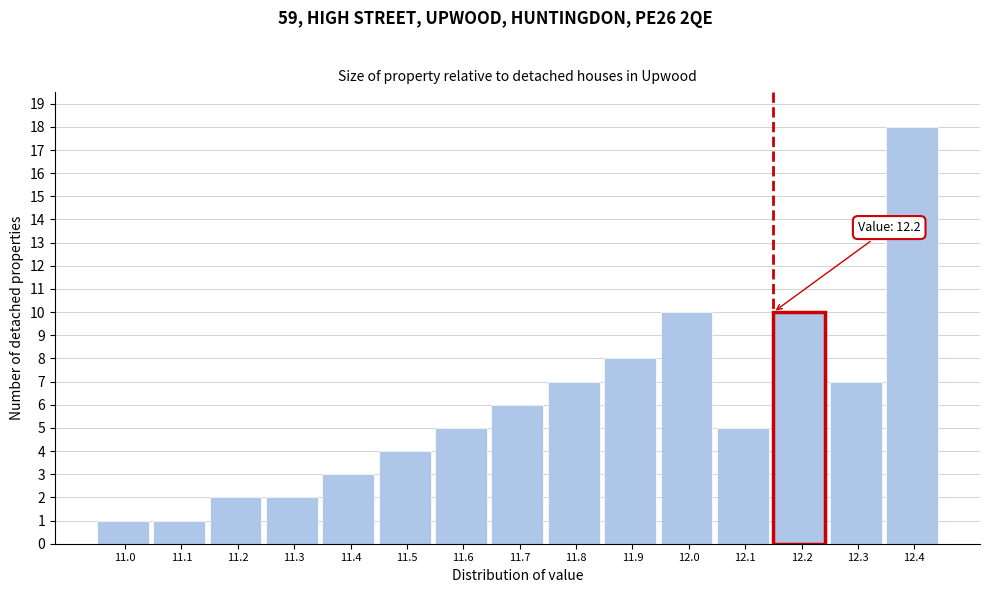

Reading right to left, transcribe all the data shown in this chart.

12.4=18	12.3=7	12.2=10	12.1=5	12.0=10	11.9=8	11.8=7	11.7=6	11.6=5	11.5=4	11.4=3	11.3=2	11.2=2	11.1=1	11.0=1